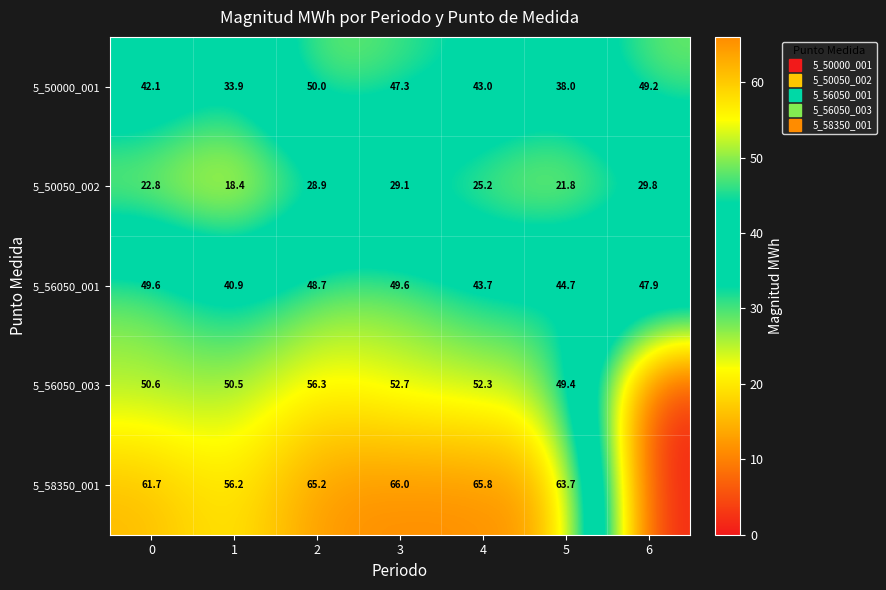

Which series has the largest total across all categories?

5_58350_001